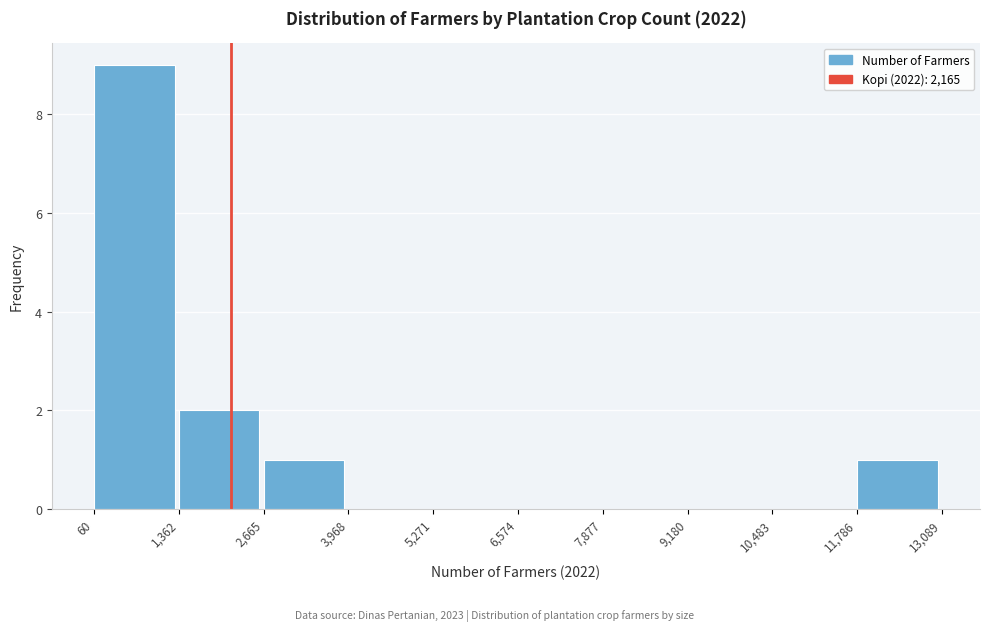

Reading left to right, transcribe this chart: for each bar, give the range it covers on the x-axis and its height. The values are not printed on the chart, so give them approximately, as read against the axis.

60 to 1,362: 9
1,362 to 2,665: 2
2,665 to 3,968: 1
3,968 to 5,271: 0
5,271 to 6,574: 0
6,574 to 7,877: 0
7,877 to 9,180: 0
9,180 to 10,483: 0
10,483 to 11,786: 0
11,786 to 13,089: 1